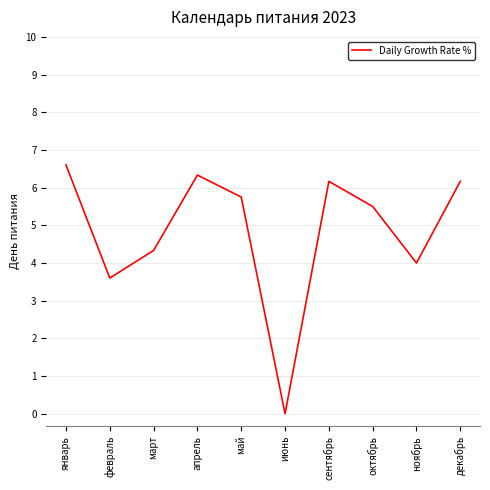

Reading left to right, extract all data points from this chart.

6.6	3.6	4.3	6.3	5.8	0.0	6.2	5.5	4.0	6.2